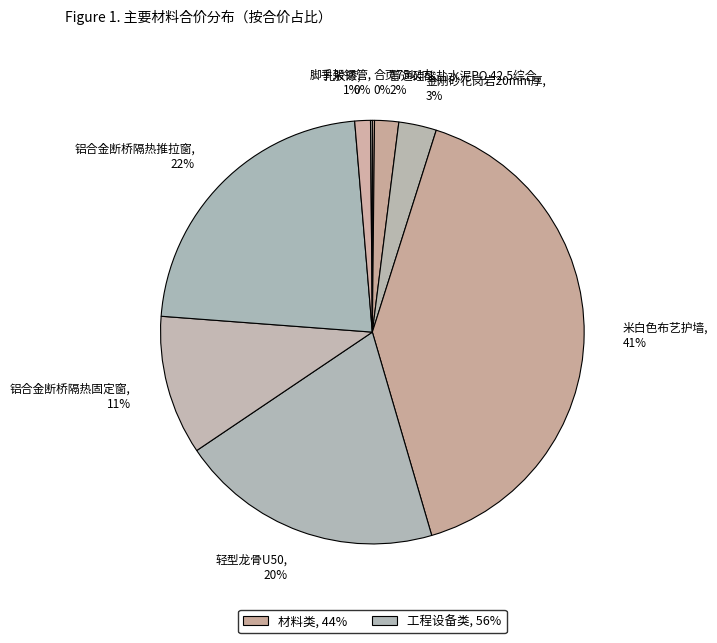

To the nearest percent, what is the average slice percentage?

11%